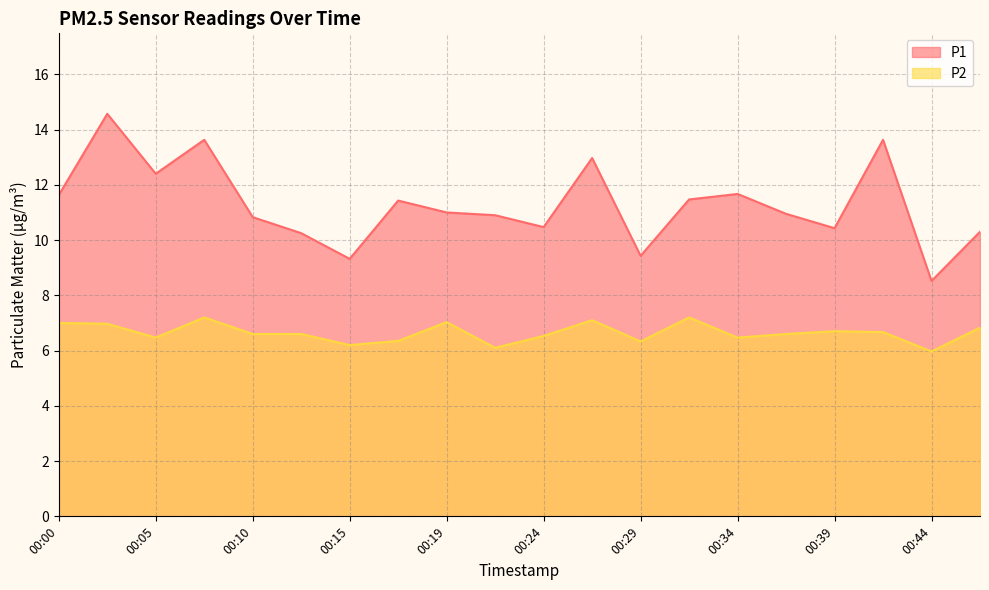

True or false: P2 and P1 intersect in this chart.

False